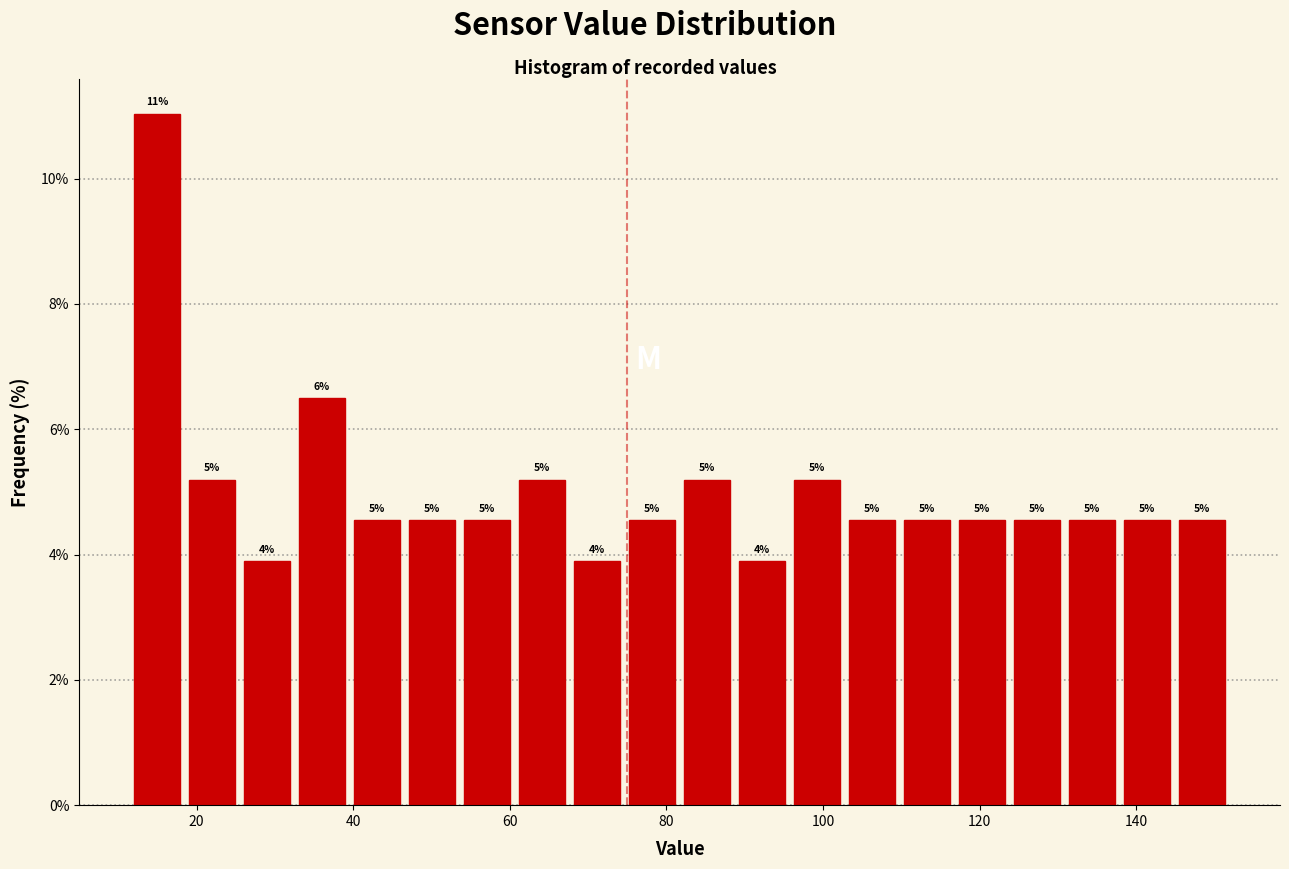

Around what value on the x-axis is the tallest bar? Give the approximate position of its centre, as read against the axis.

14